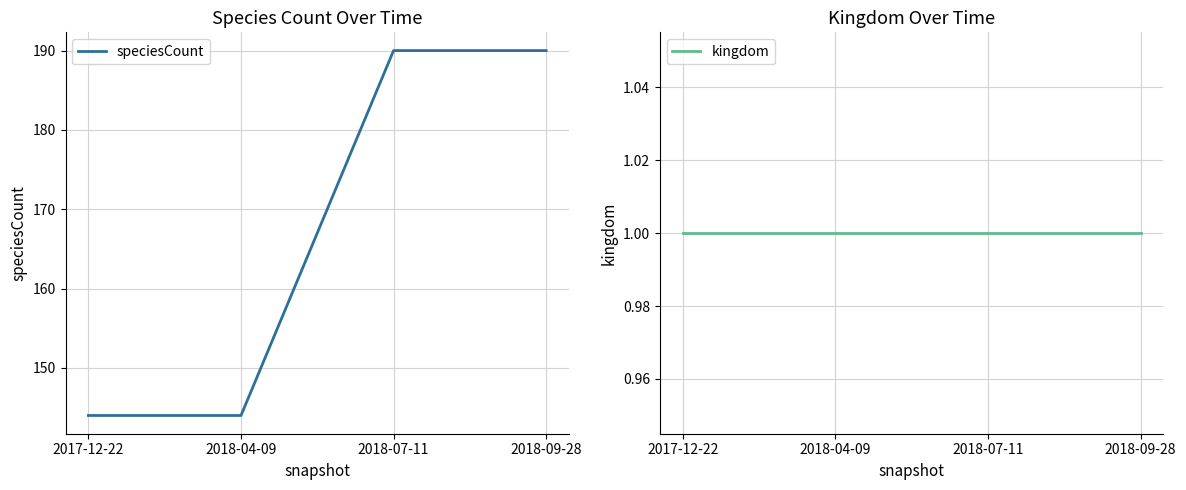

What is the difference between the maximum and minimum values in the speciesCount series?

46